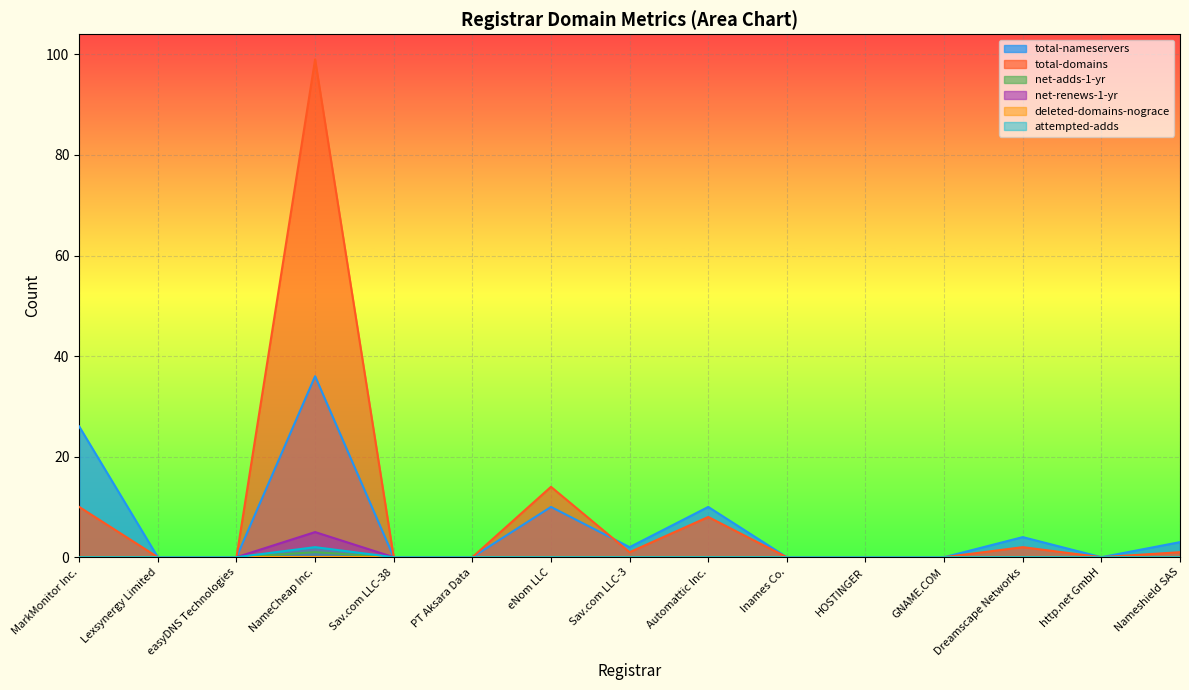

True or false: attempted-adds has a value of -1 at Sav.com LLC-38.

False